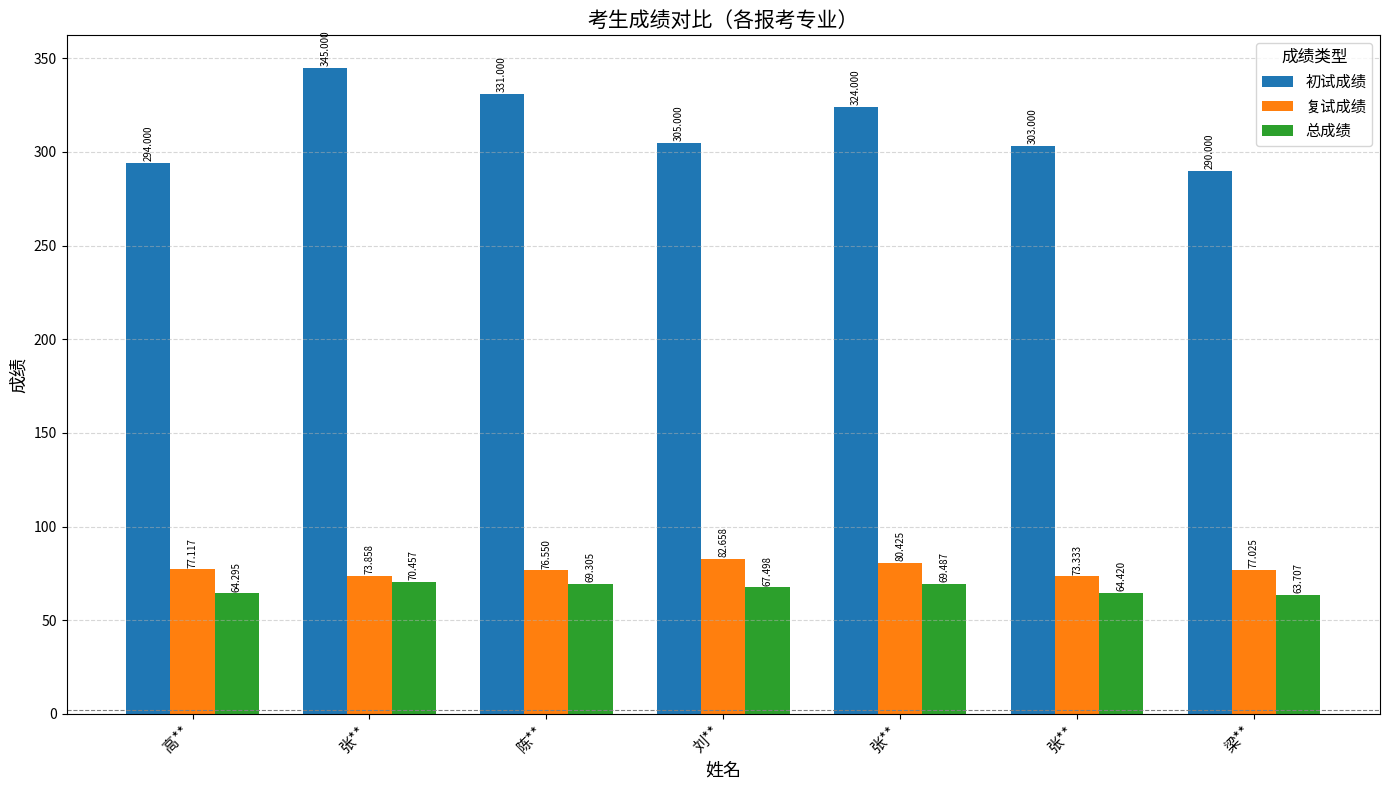

Rank the categories by 复试成绩 value from lowest to highest.

张**, 张**, 陈**, 梁**, 高**, 张**, 刘**